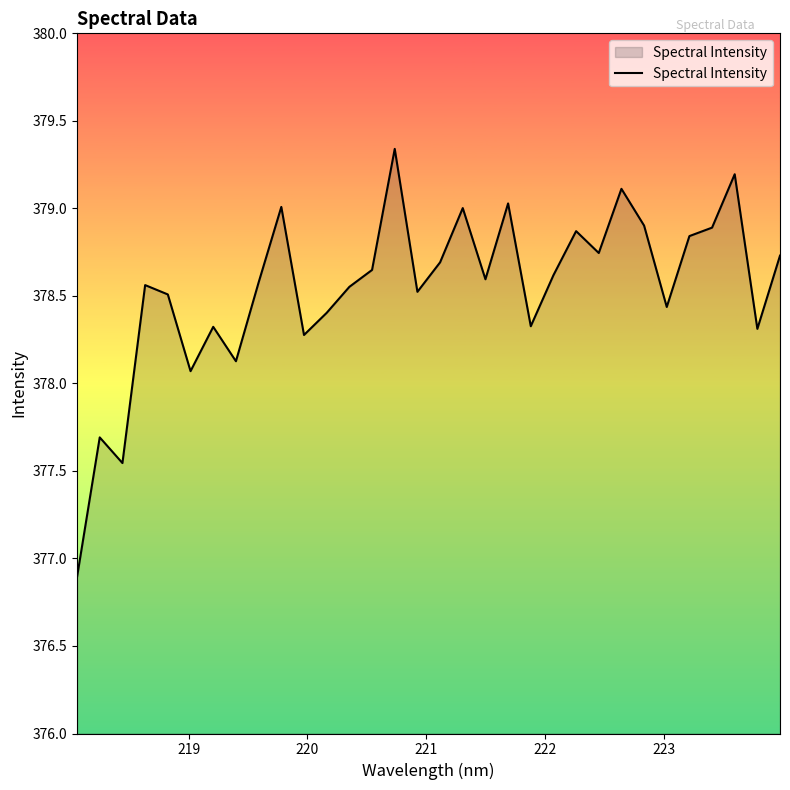

How many series are shown in this chart?

1